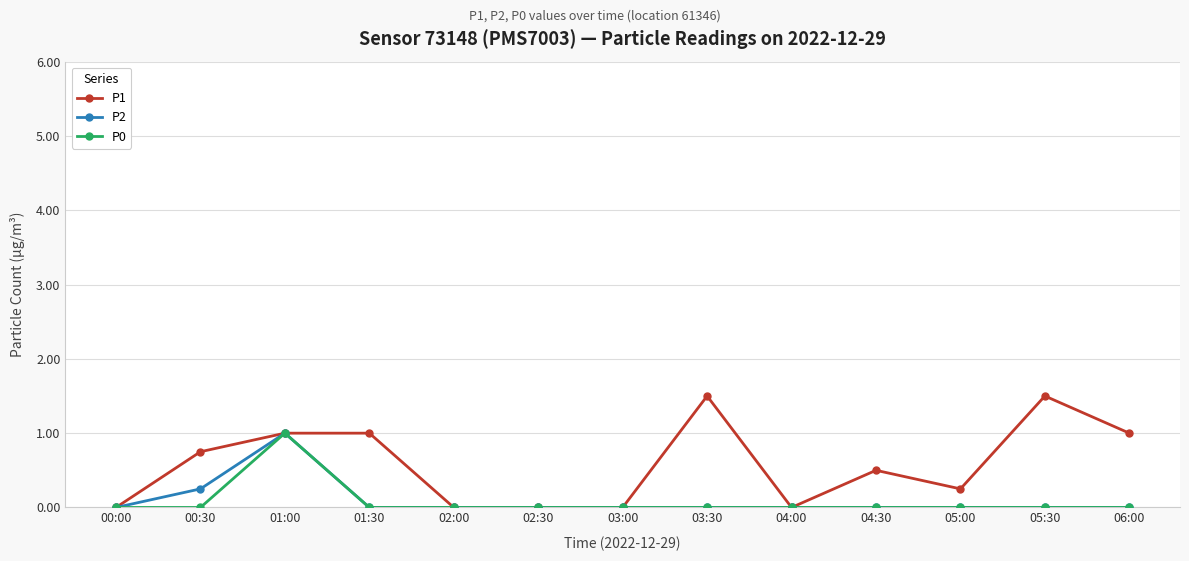

What position from the right is 06:00?

1